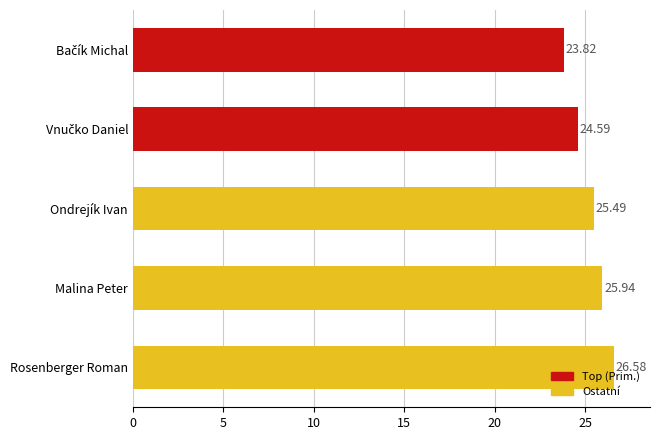

What is the label of the 1st bar from the bottom?

Rosenberger Roman